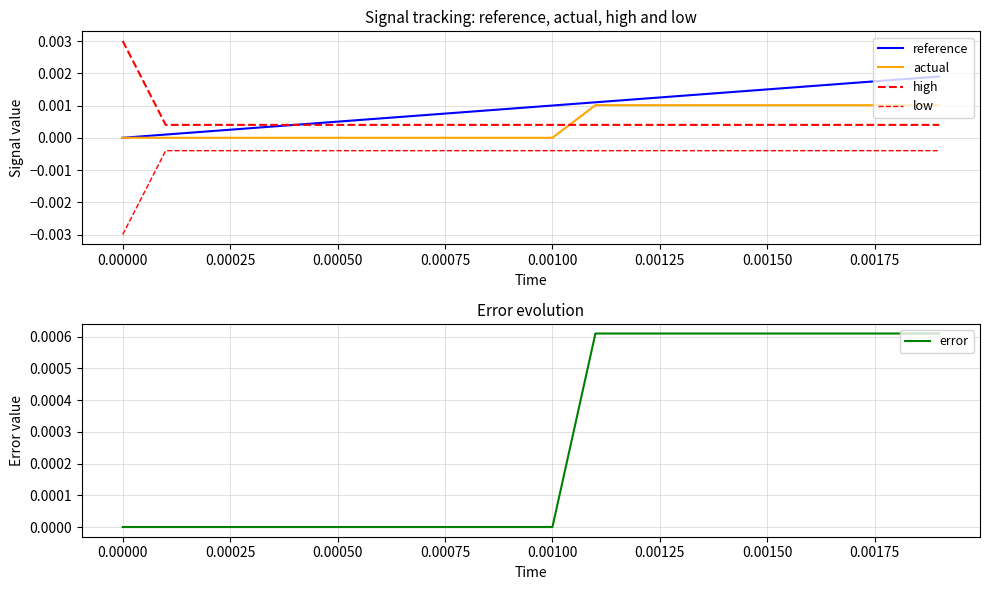

True or false: high and low intersect in this chart.

False